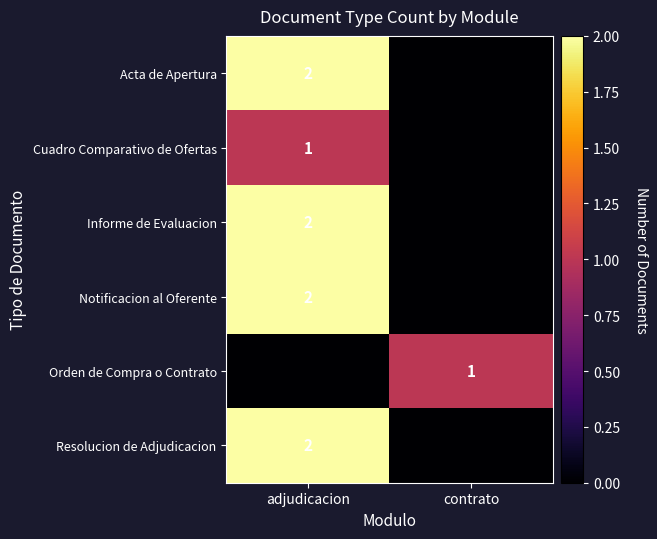

The value of Cuadro Comparativo de Ofertas at adjudicacion is 2. True or false?

False